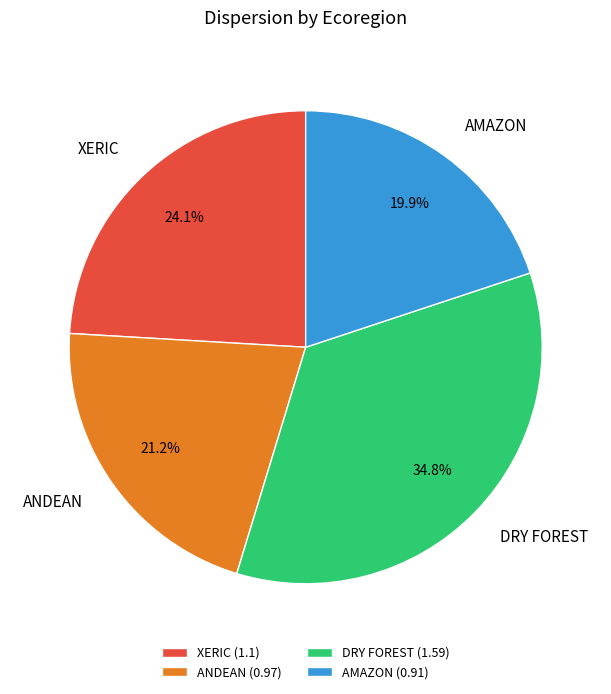

What percentage is the DRY FOREST slice, to the nearest percent?

35%